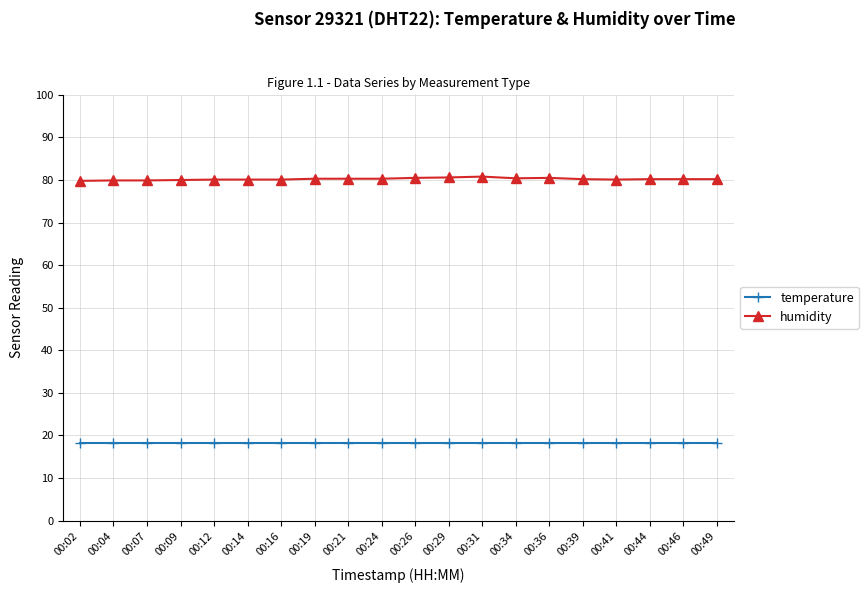

List the series in order of their overall mean, highest first.

humidity, temperature